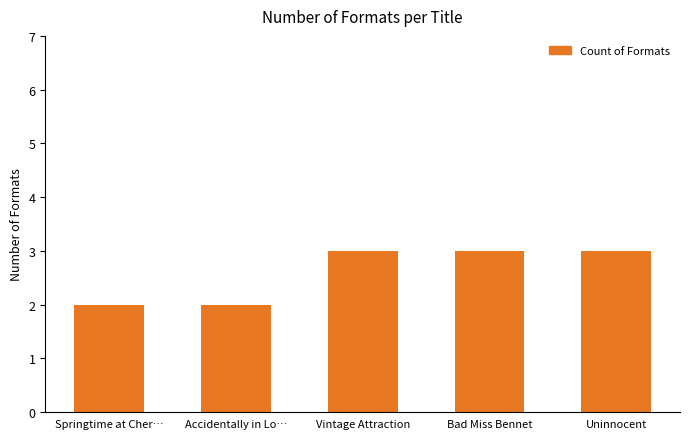

What is the greatest value displayed?

3